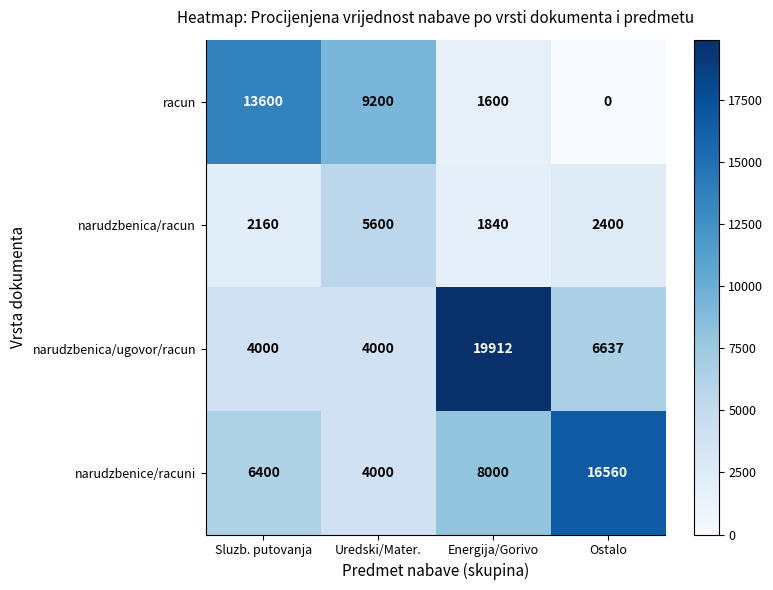

What is the highest value of the narudzbenice/racuni series?

16560